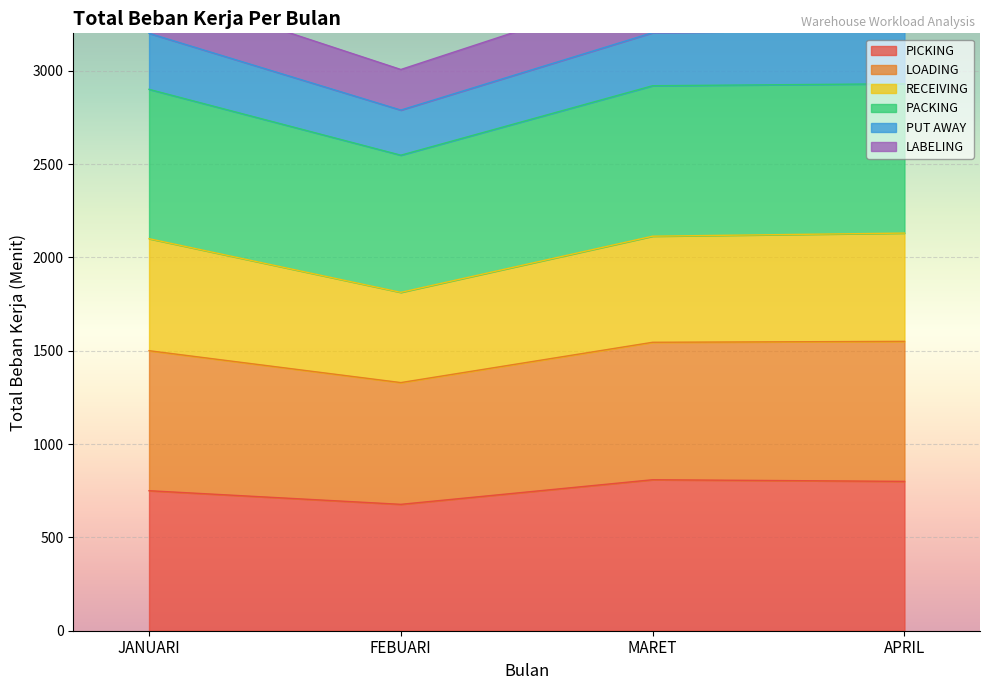

Which category has the lowest value across all series?

FEBUARI